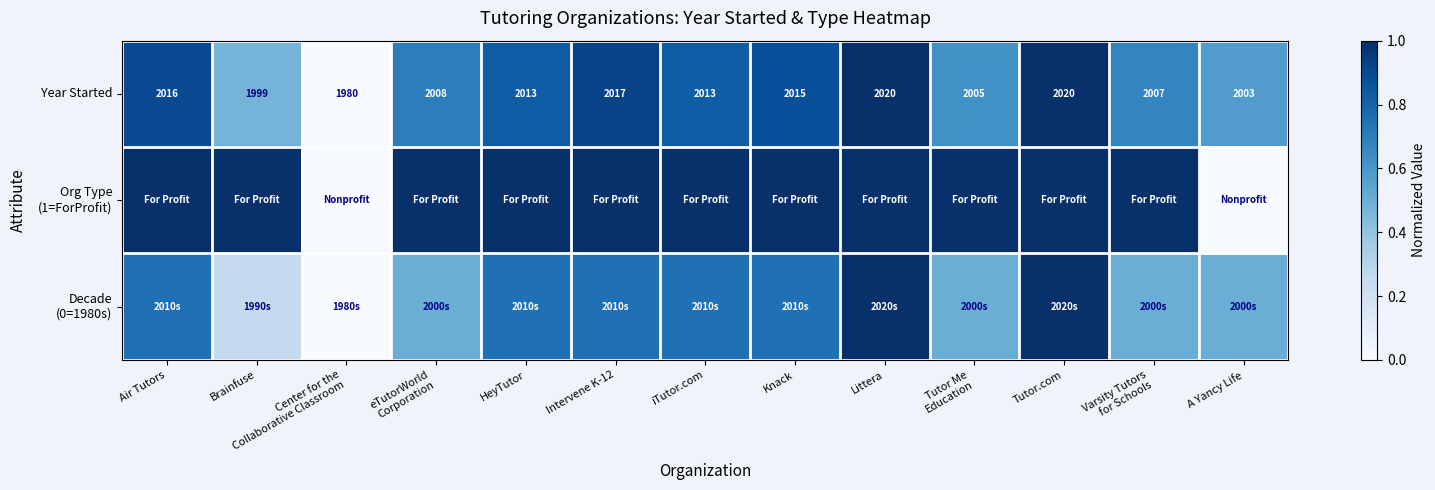

At which label does Year Started first exceed 2013?

Air Tutors